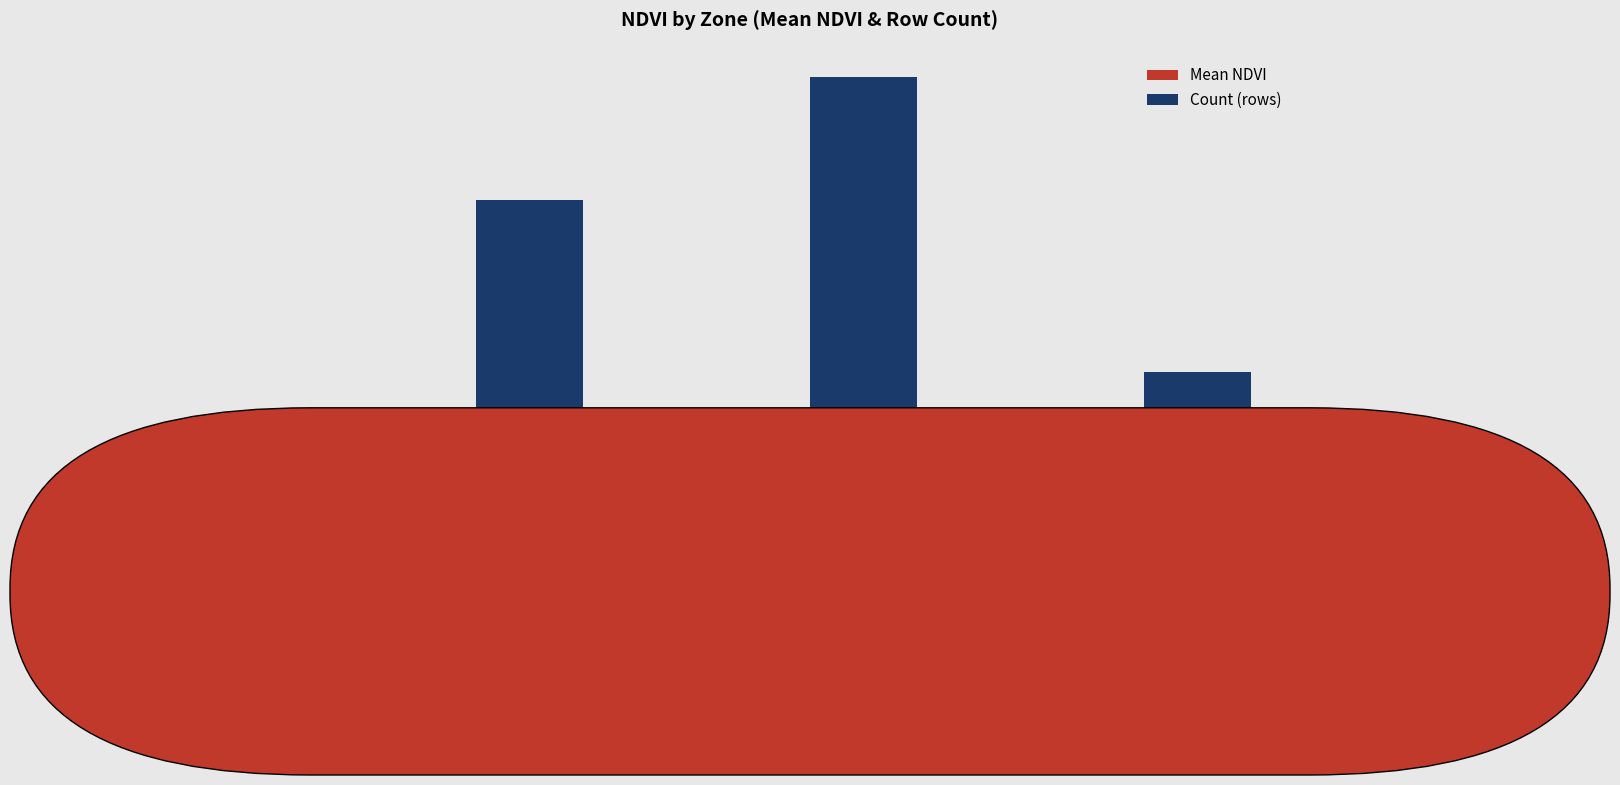

Rank the series at Zone 1 from highest to lowest value.

Count (rows), Mean NDVI